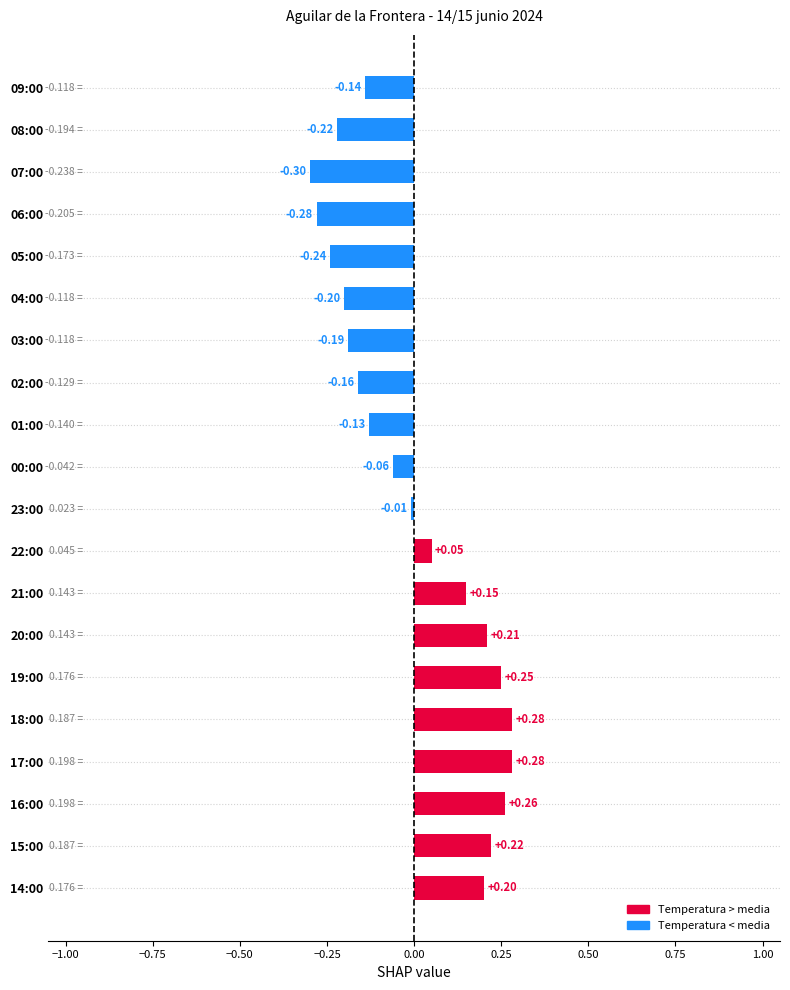

What is the change in value from 04:00 to 18:00?

+0.5